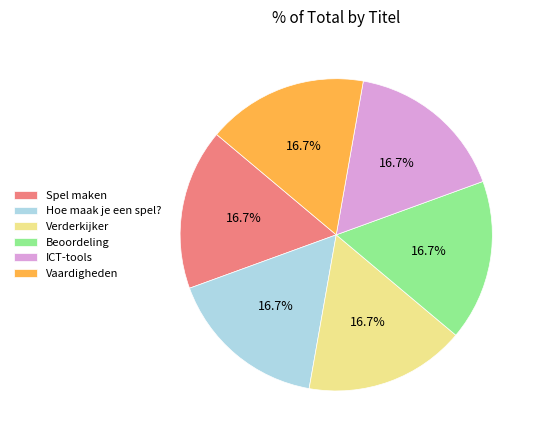

To the nearest percent, what is the average slice percentage?

17%